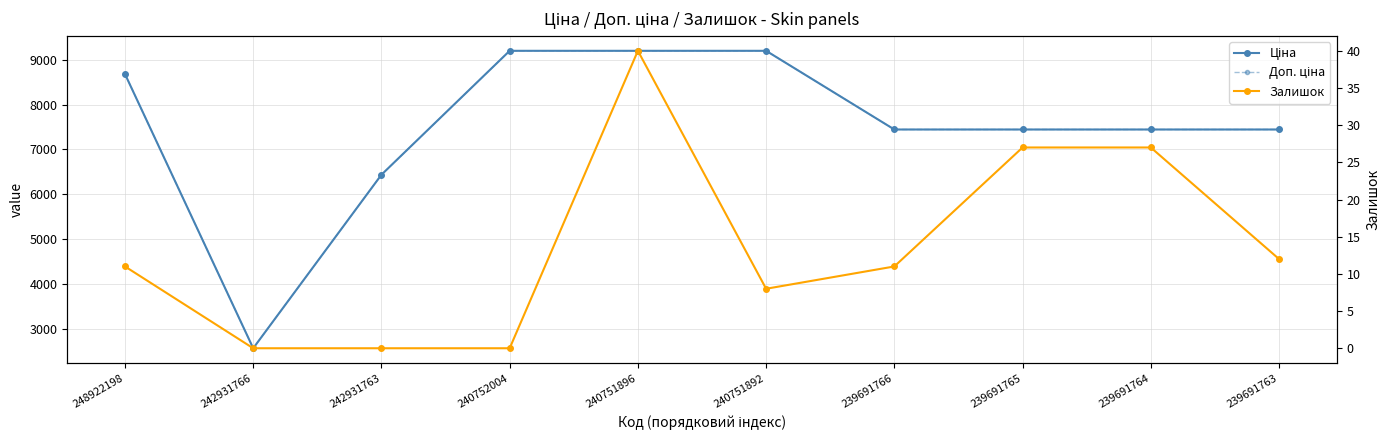

True or false: Ціна and Залишок intersect in this chart.

False